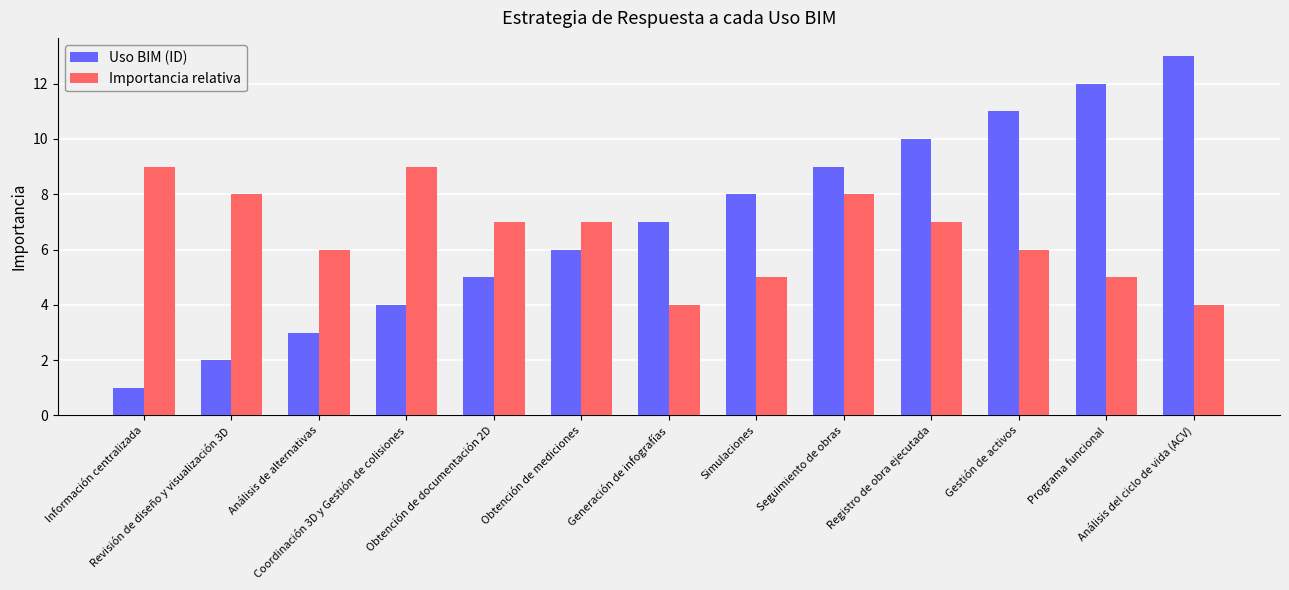

List the labels in order of Uso BIM (ID) value, smallest first.

Información centralizada, Revisión de diseño y visualización 3D, Análisis de alternativas, Coordinación 3D y Gestión de colisiones, Obtención de documentación 2D, Obtención de mediciones, Generación de infografías, Simulaciones, Seguimiento de obras, Registro de obra ejecutada, Gestión de activos, Programa funcional, Análisis del ciclo de vida (ACV)